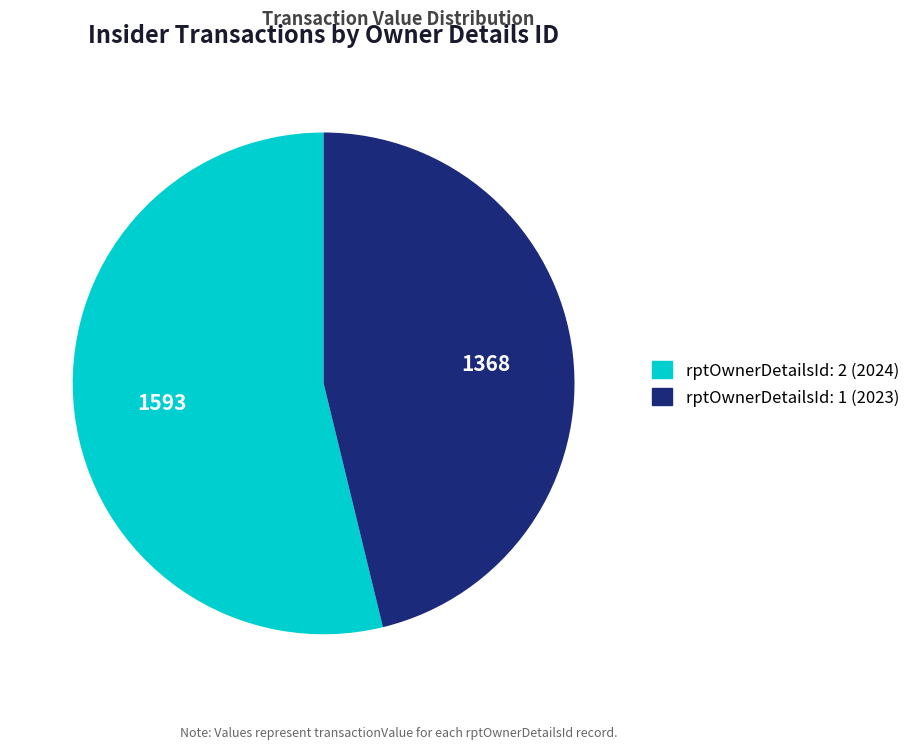

Is there any slice that represents more than half of the pie?

Yes